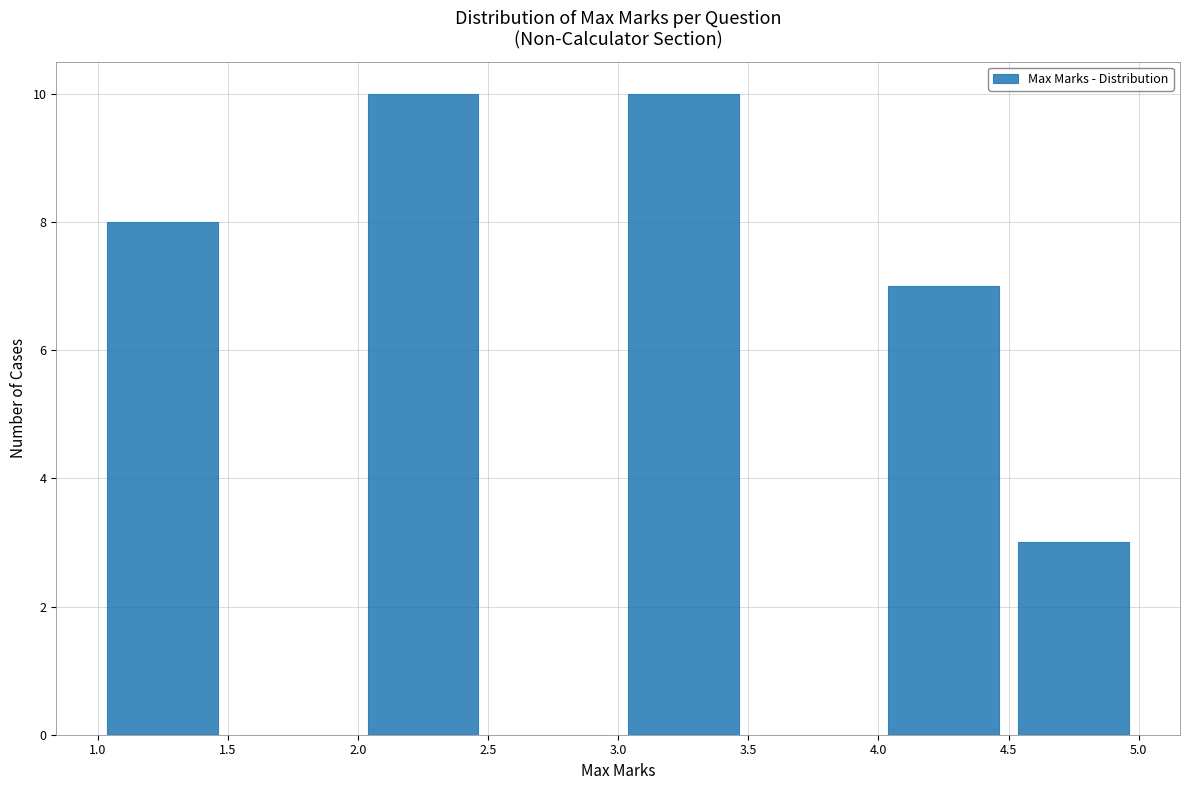

Reading left to right, list every bar in this chart as the range it spans on the x-axis followed by its height. The values are not printed on the chart, so give them approximately, as read against the axis.

1.0 to 1.5: 8
1.5 to 2.0: 0
2.0 to 2.5: 10
2.5 to 3.0: 0
3.0 to 3.5: 10
3.5 to 4.0: 0
4.0 to 4.5: 7
4.5 to 5.0: 3